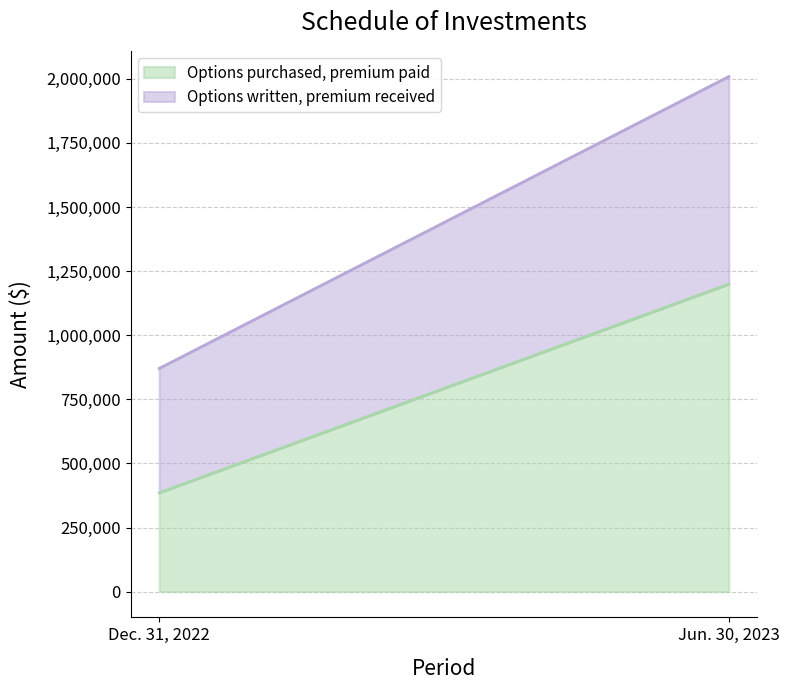

Does the chart have visible grid lines?

Yes